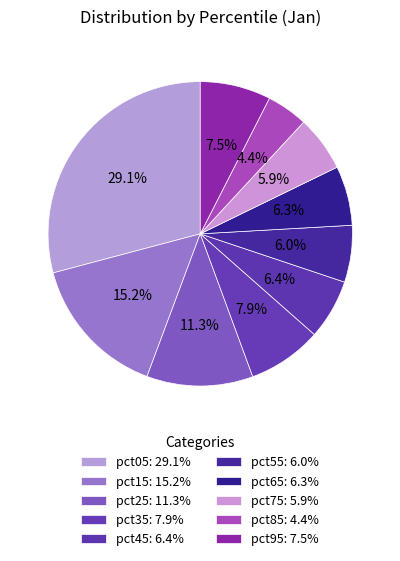

Count the number of slices in the pie.

10